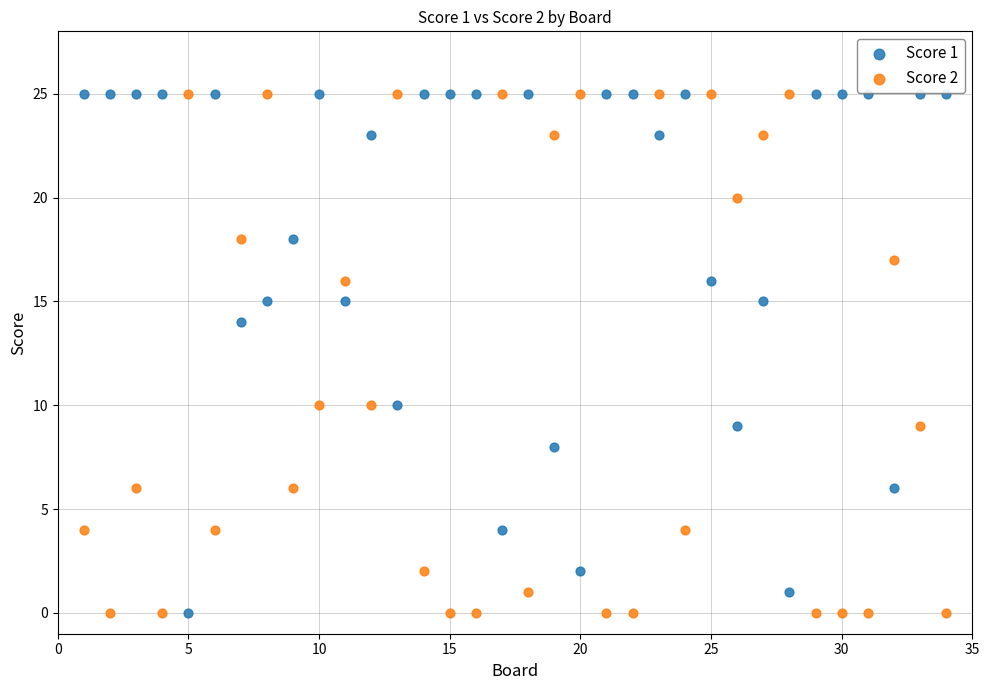

Across all data points, what is the range of Y values (max minus min)?

25